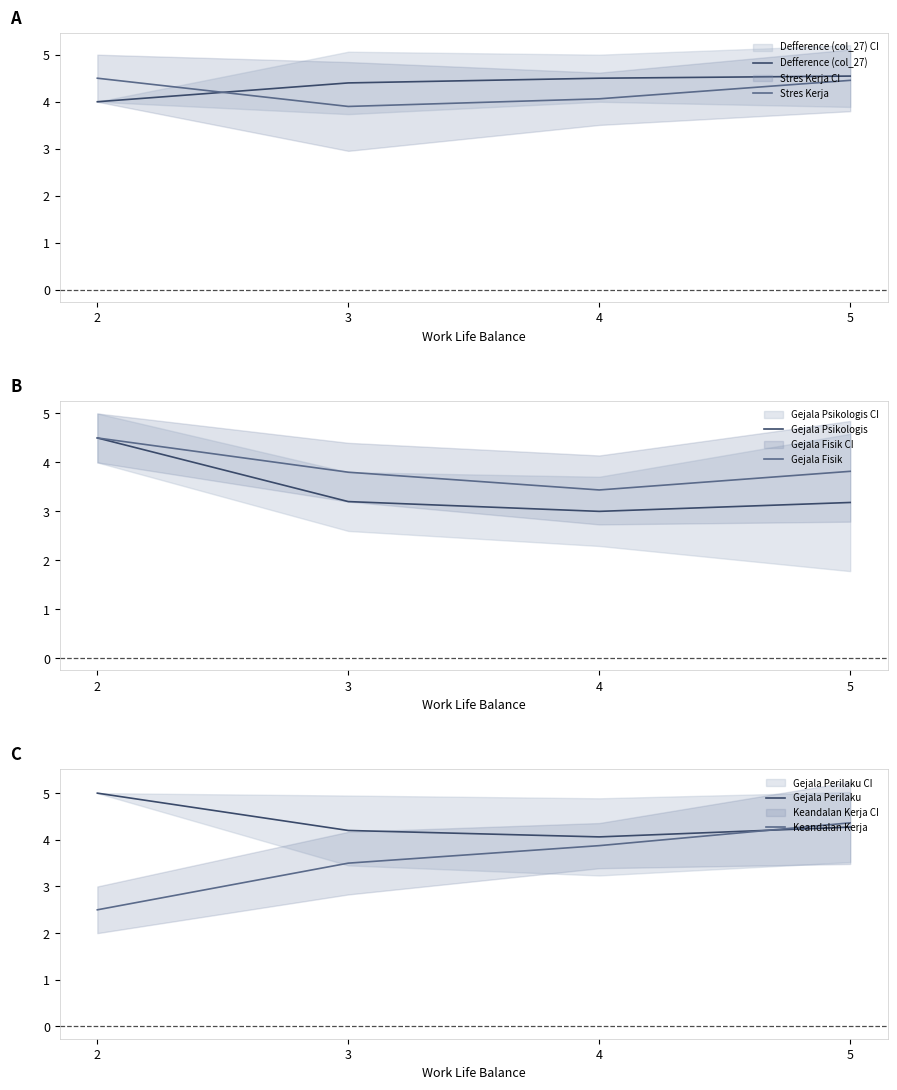

What is the value of the Gejala Fisik point at the 3rd from the left?

3.4